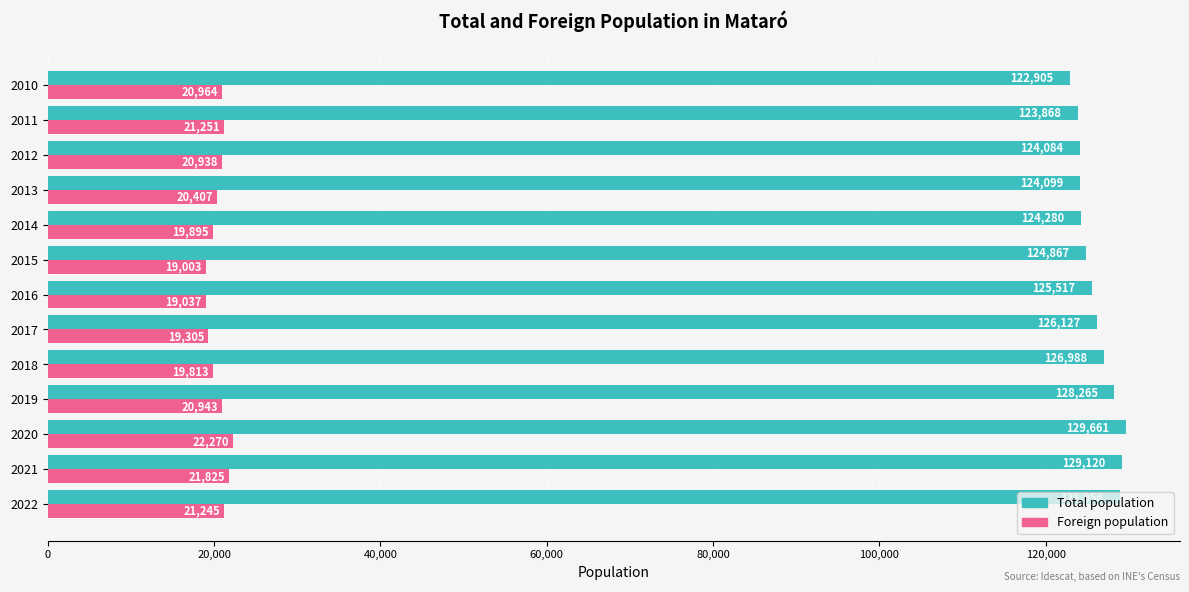

What is the difference between the maximum and minimum values in the Foreign population series?

3267